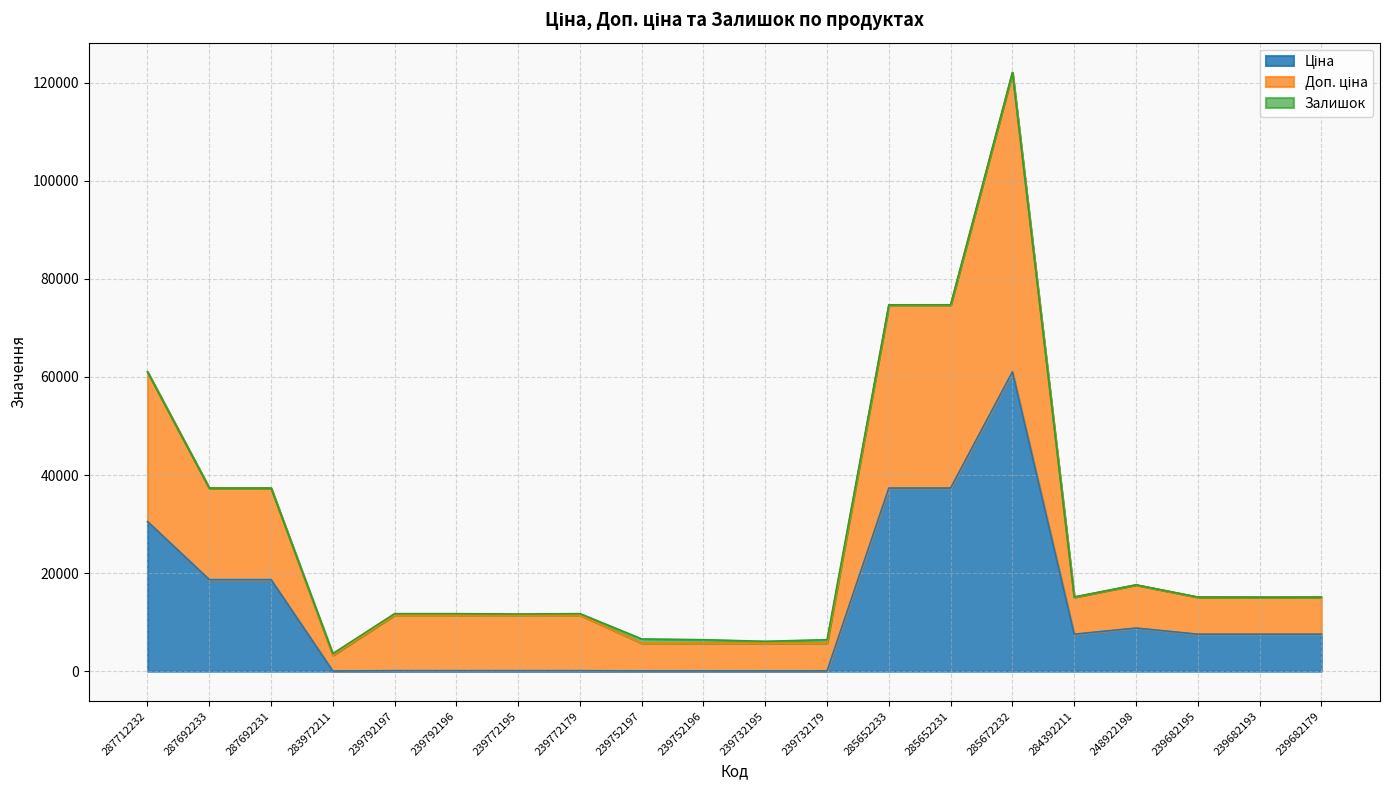

What is the difference between the second highest and minimum values in the Ціна series?

37310.9